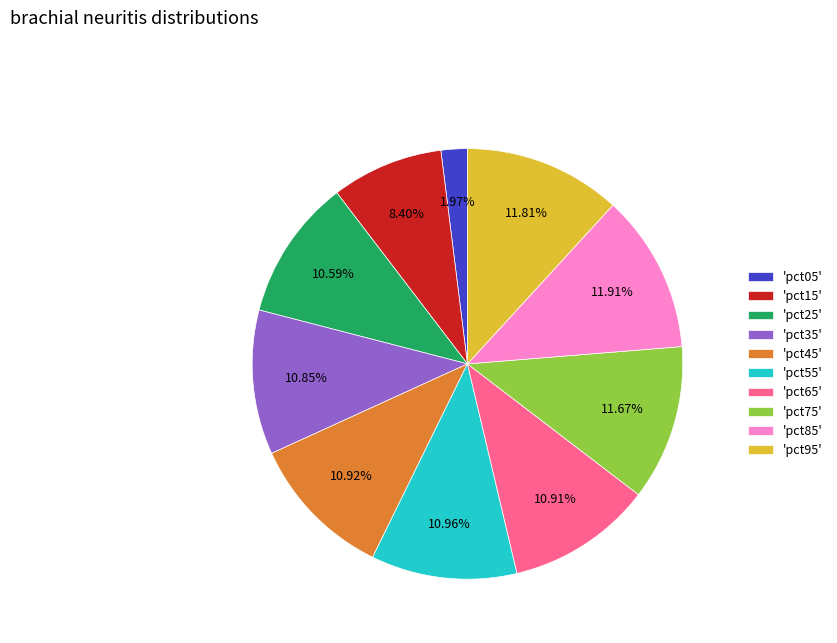

Does 'pct35' represent more than half of the total?

No